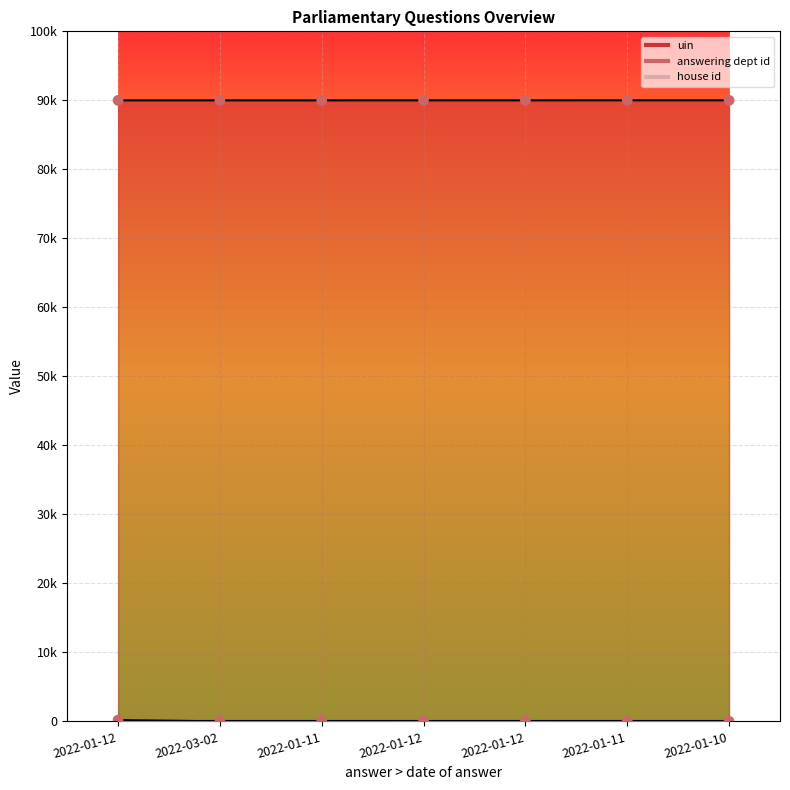

Which series has the largest total across all categories?

uin